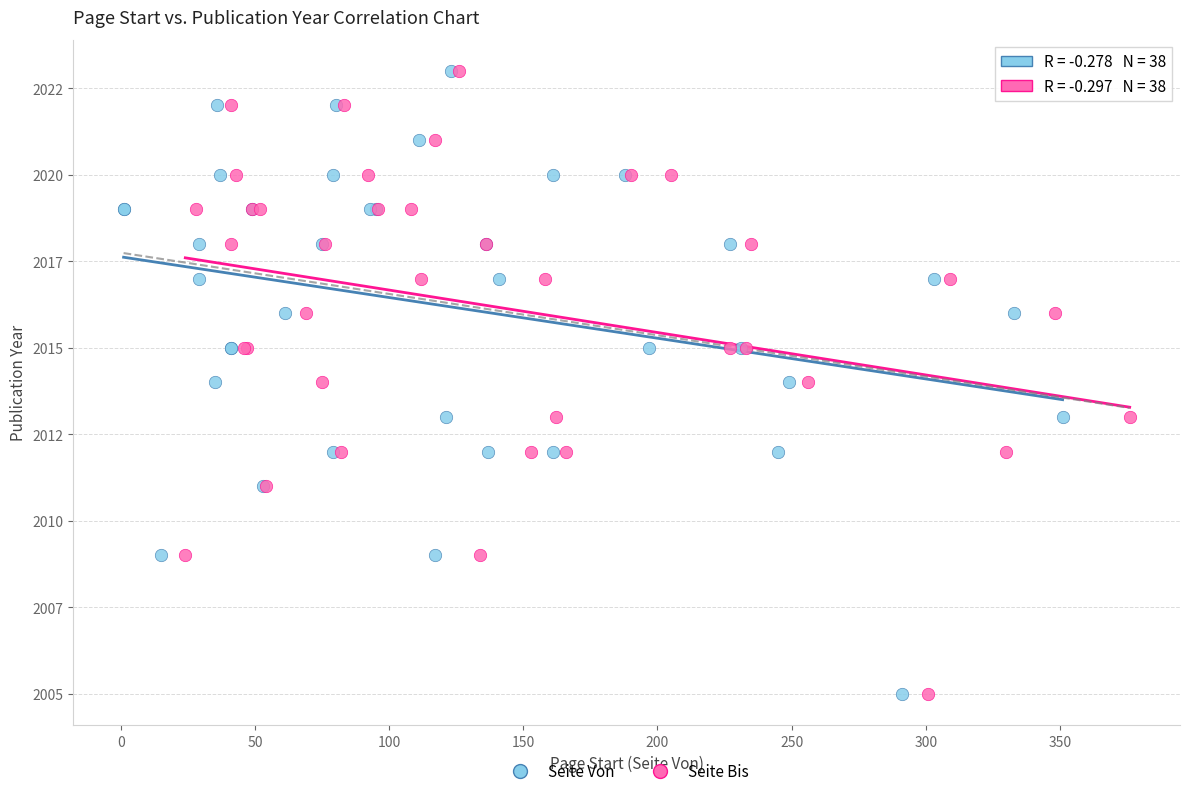

What are all the series names shown in the legend?

Seite Von, Seite Bis